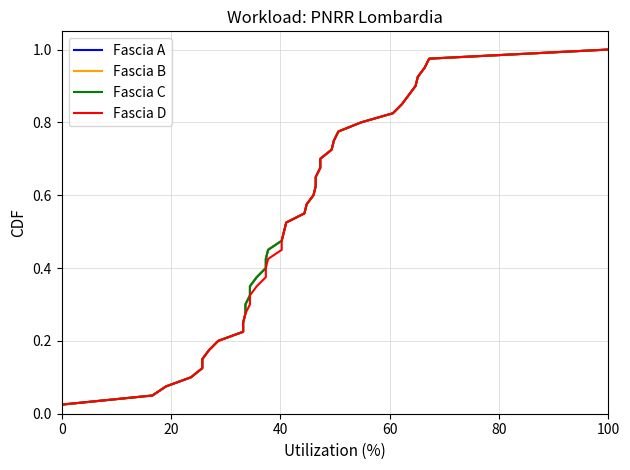

True or false: Fascia A has more than 1 interior local peaks.

False